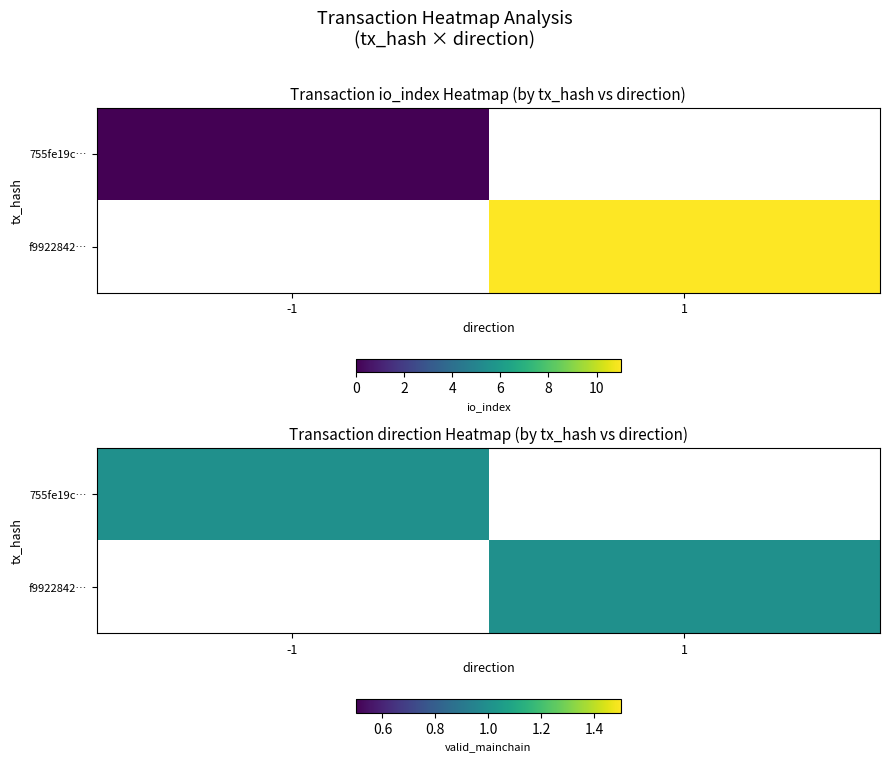

Count the number of data series in this chart.

2